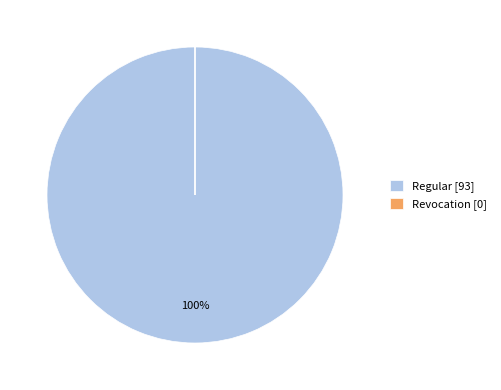

True or false: Regular [93] accounts for 100% of the total.

True